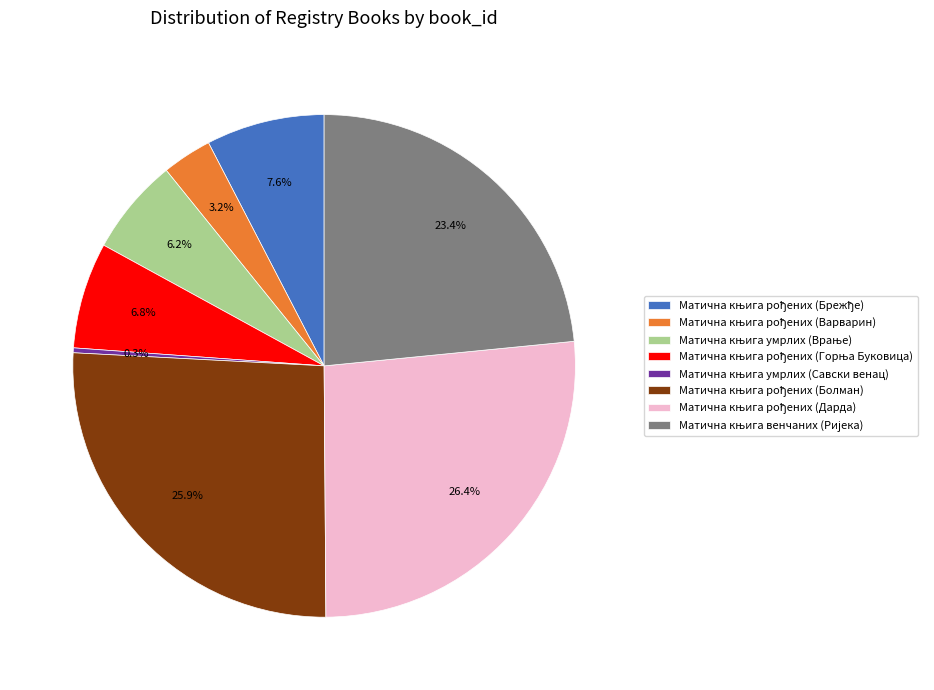

How many slices are in this pie chart?

8